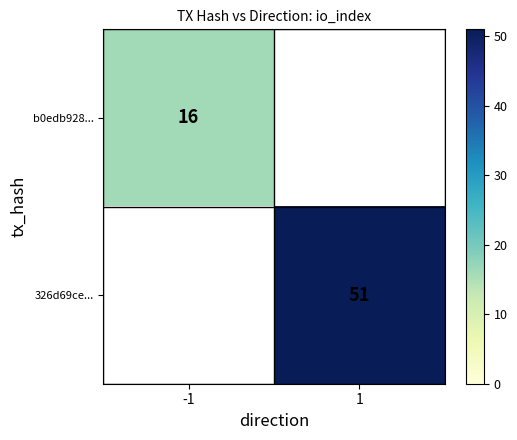

The value of b0edb928... at -1 is 27. True or false?

False